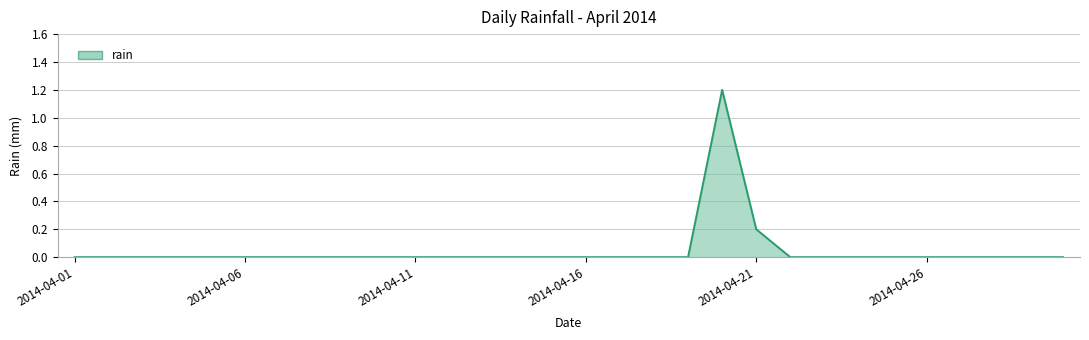

What is the maximum value shown in the chart?

1.2